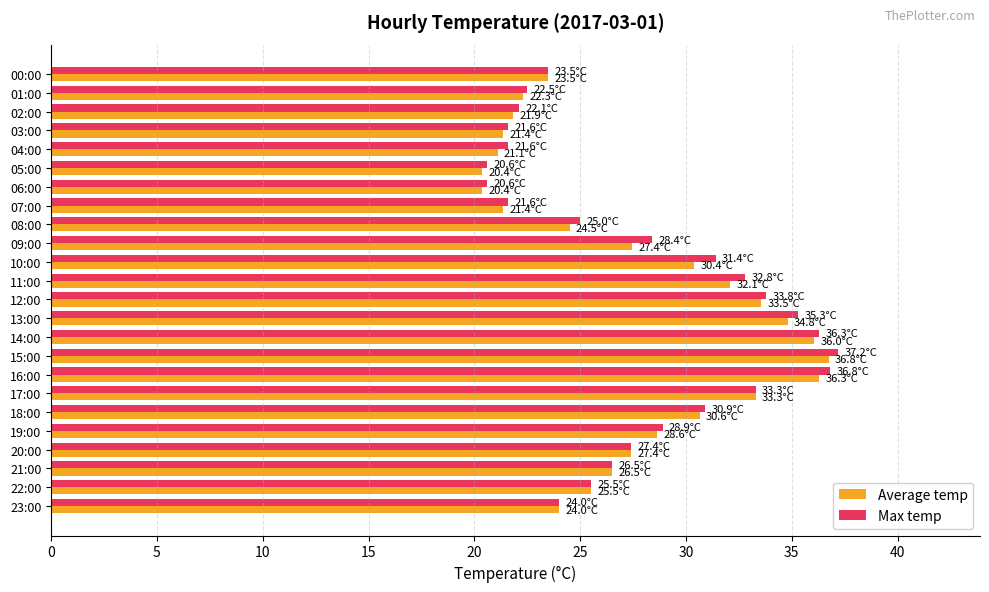

What is the total value across all series at 20:00?

54.8